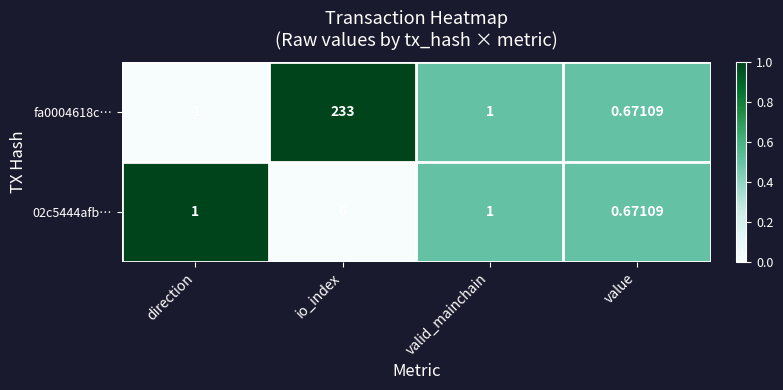

What is the total value across all series at value?

1.3